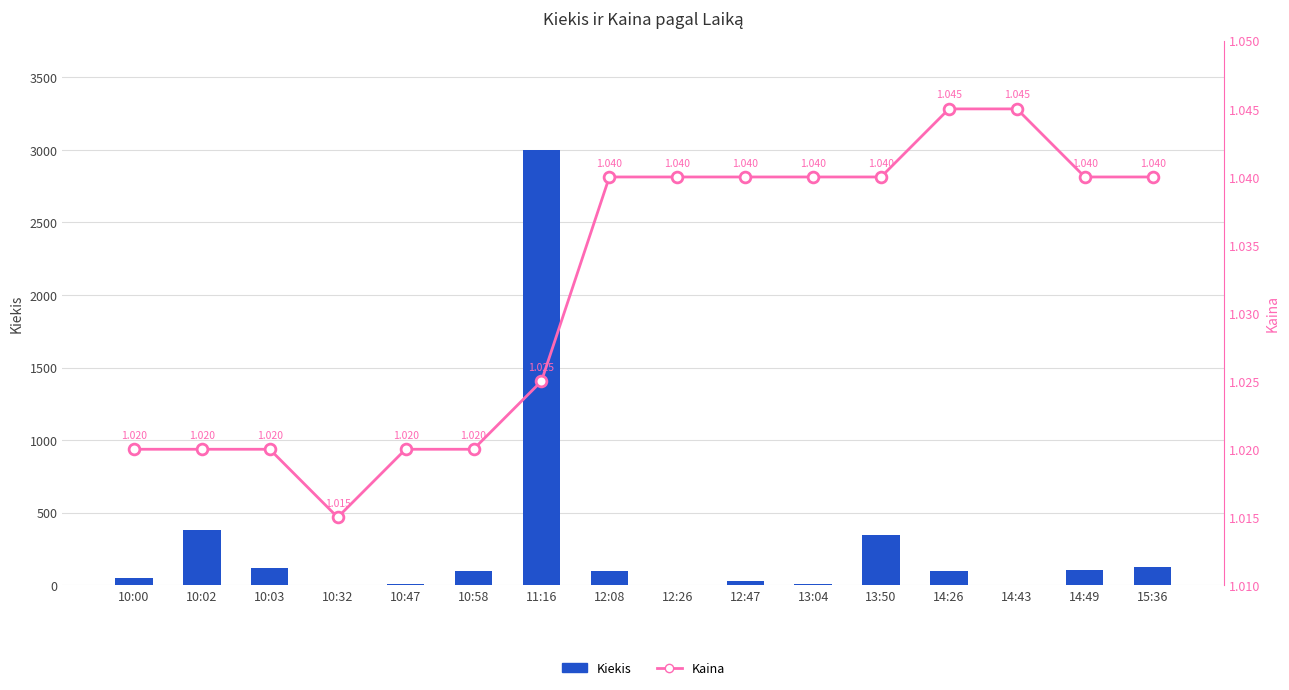

Which series has the largest total across all categories?

Kiekis